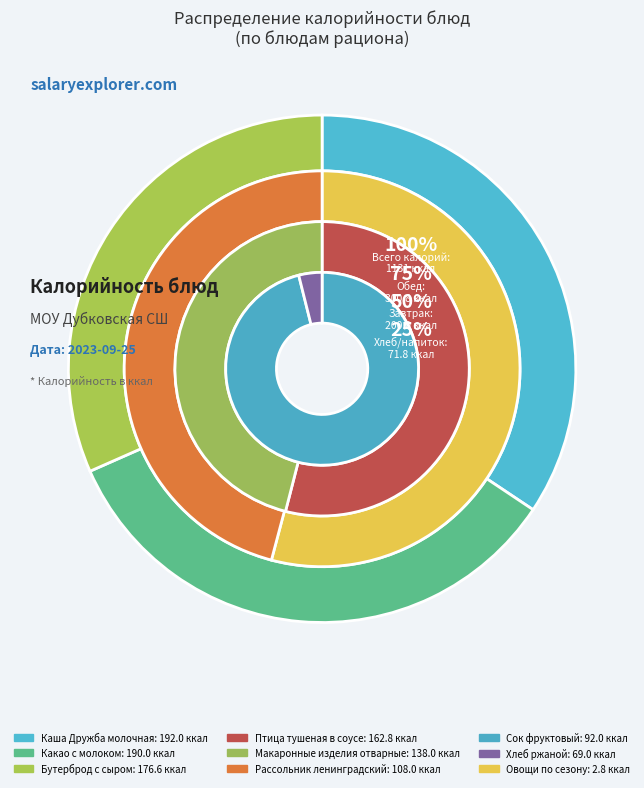

What is the smallest slice in the pie chart?

Овощи по сезону